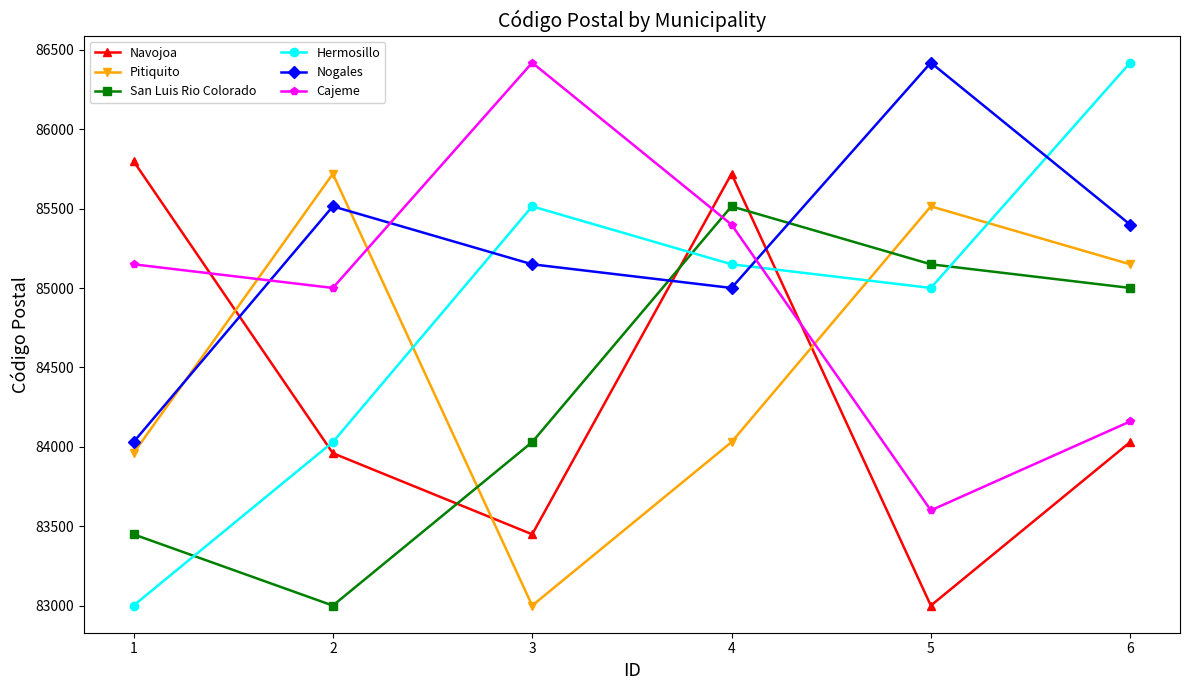

At which category is the sum across all series the highest?

4